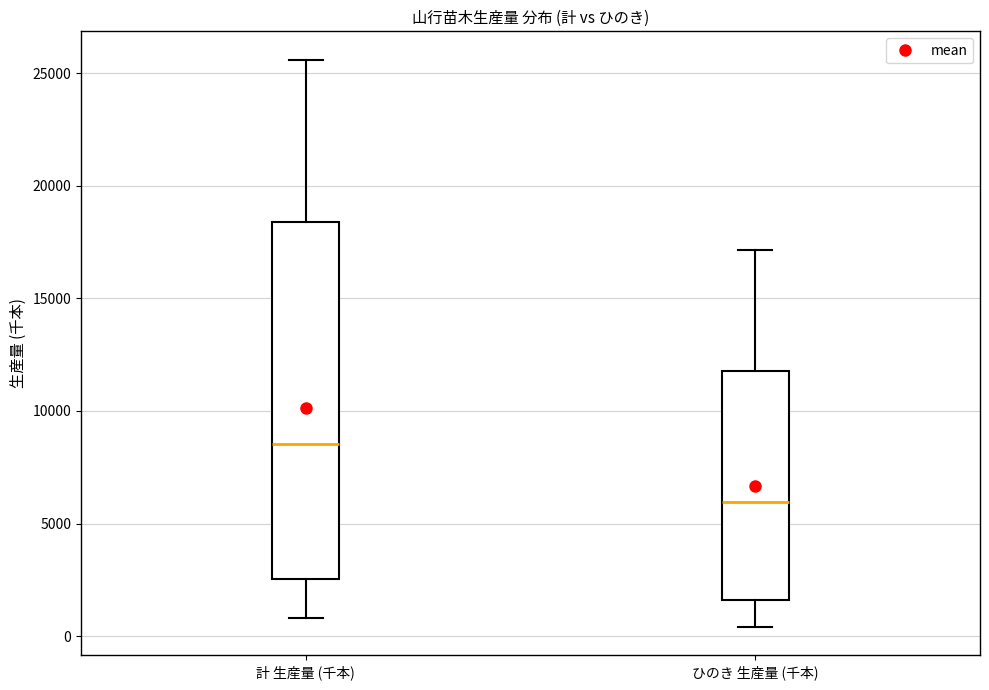

Comparing the boxes themselves (not the whiskers), which one is the tallest?

計 生産量 (千本)